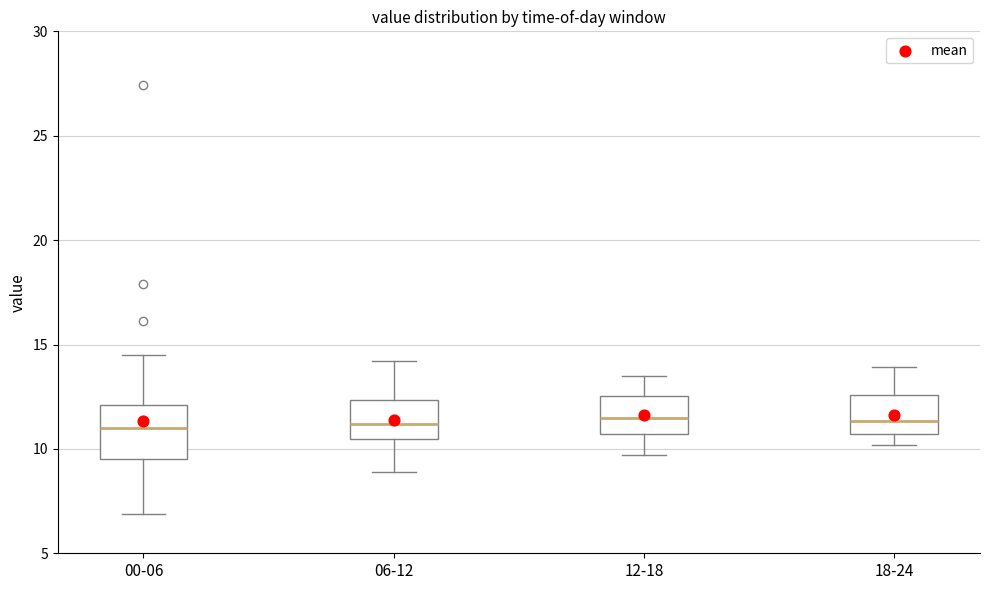

Reading left to right, read every box against the y-axis: the position of its median line, the range the box covers, and the ends of its whiskers. The values are not printed on the chart, so give them approximately, as read against the axis.

00-06: median 11.0, box 9.5 to 12.0, whiskers 7.0 to 14.5
06-12: median 11.0, box 10.5 to 12.5, whiskers 9.0 to 14.0
12-18: median 11.5, box 10.5 to 12.5, whiskers 9.5 to 13.5
18-24: median 11.5, box 10.5 to 12.5, whiskers 10.0 to 14.0